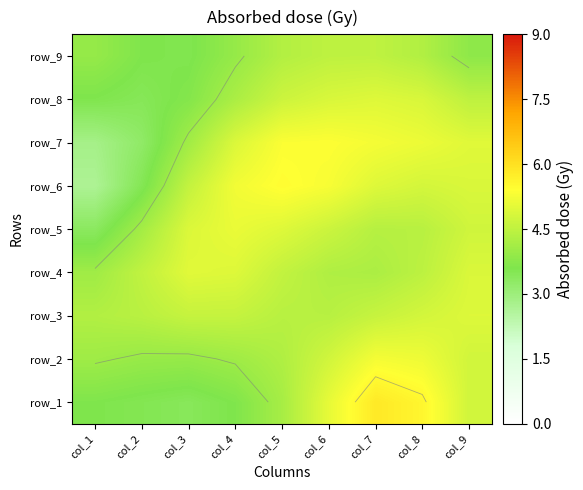

At which category does the chart reach its minimum across all series?

col_1